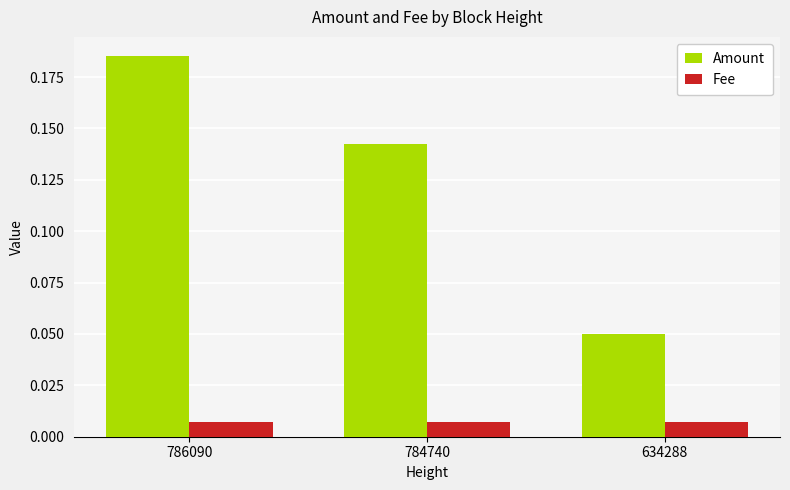

Rank the series by their average value, from lowest to highest.

Fee, Amount